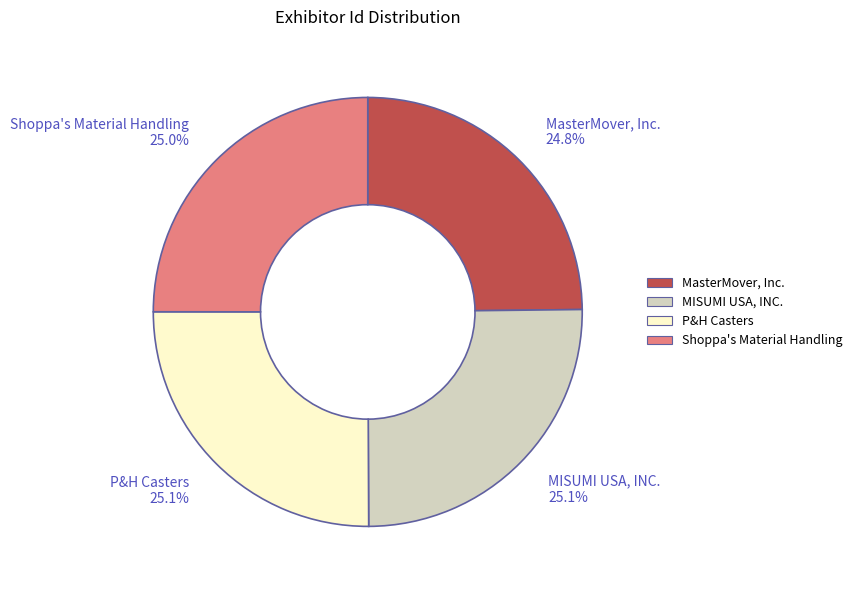

How many slices are in this pie chart?

4